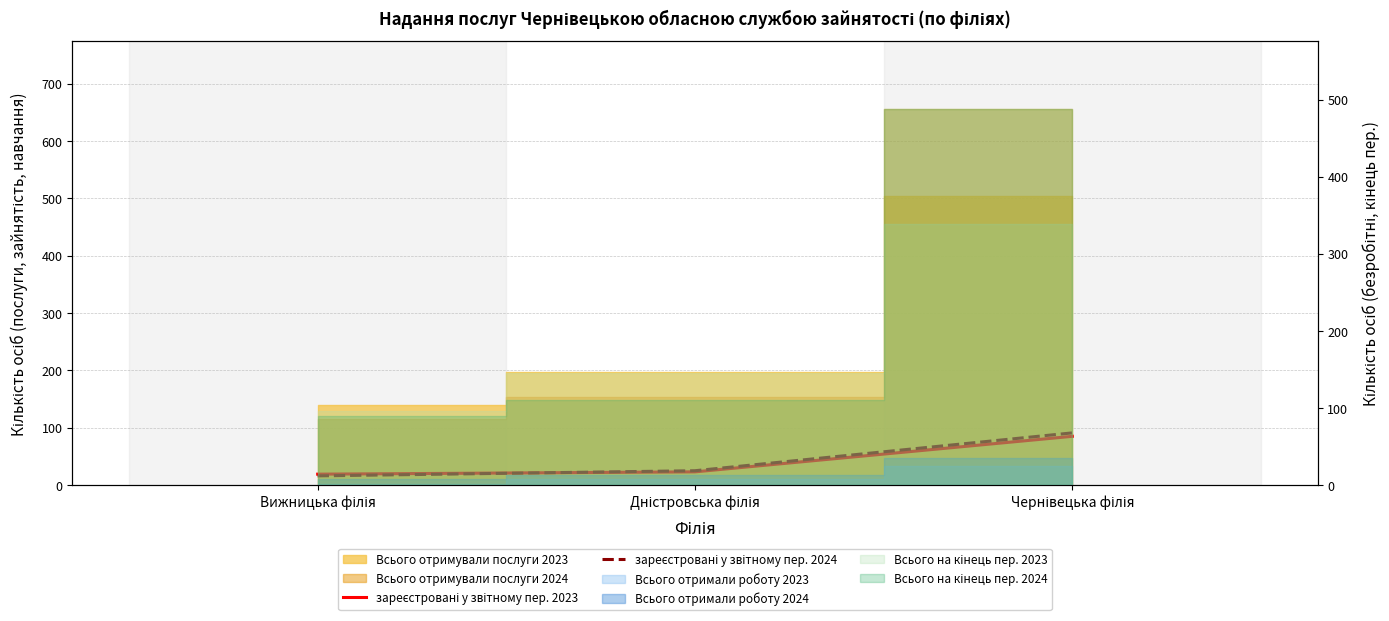

The зареєстровані у звітному пер. 2024 series shows 11 at Вижницька філія. True or false?

False